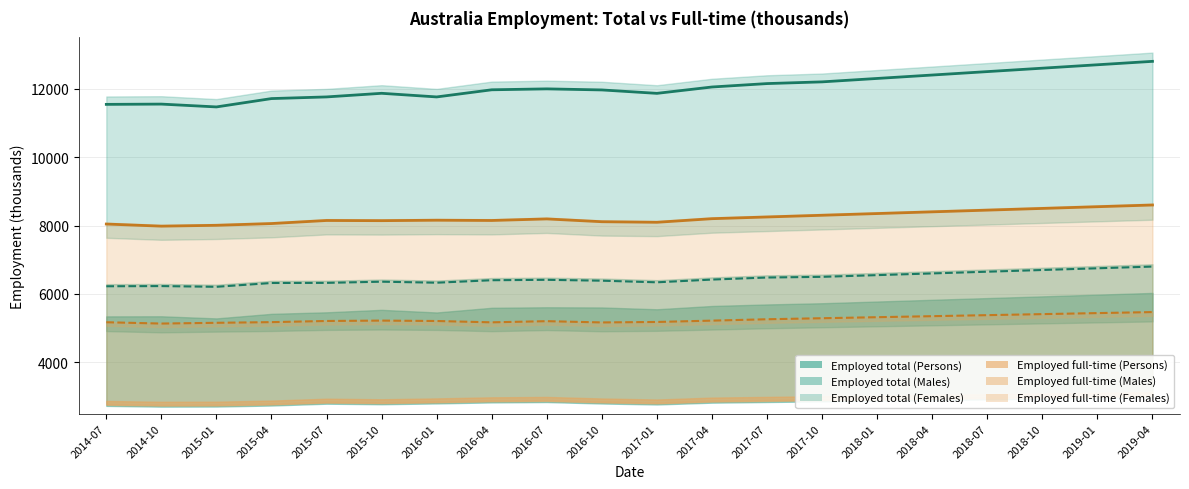

What is the sum of the Employed total (Persons) values at 2017-07 and 2017-04?

24200.0